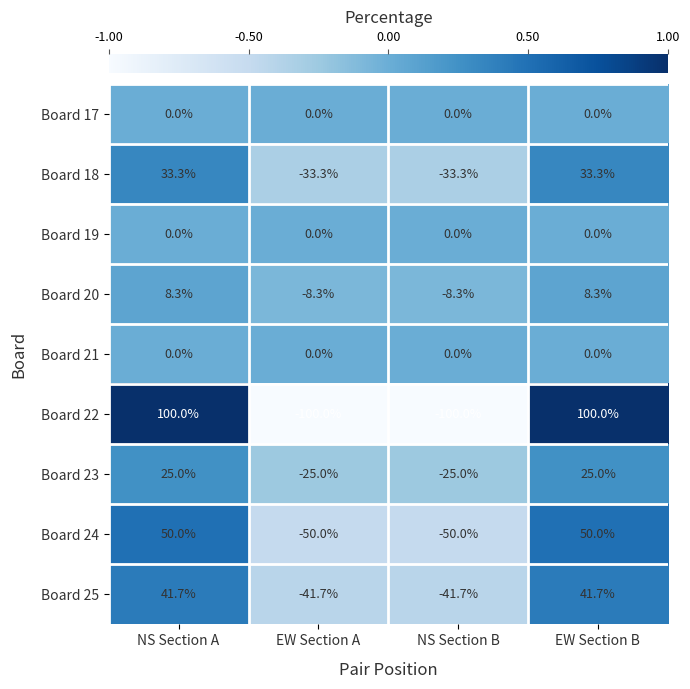

What is the highest value of the Board 24 series?

50.0